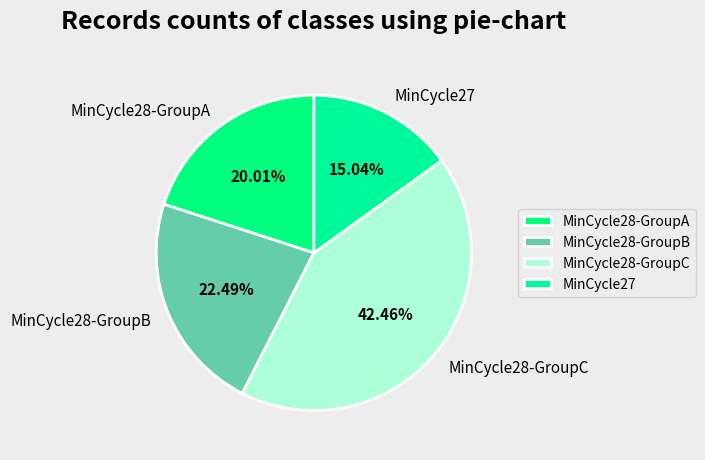

Which has a higher value, MinCycle28-GroupA or MinCycle28-GroupB?

MinCycle28-GroupB